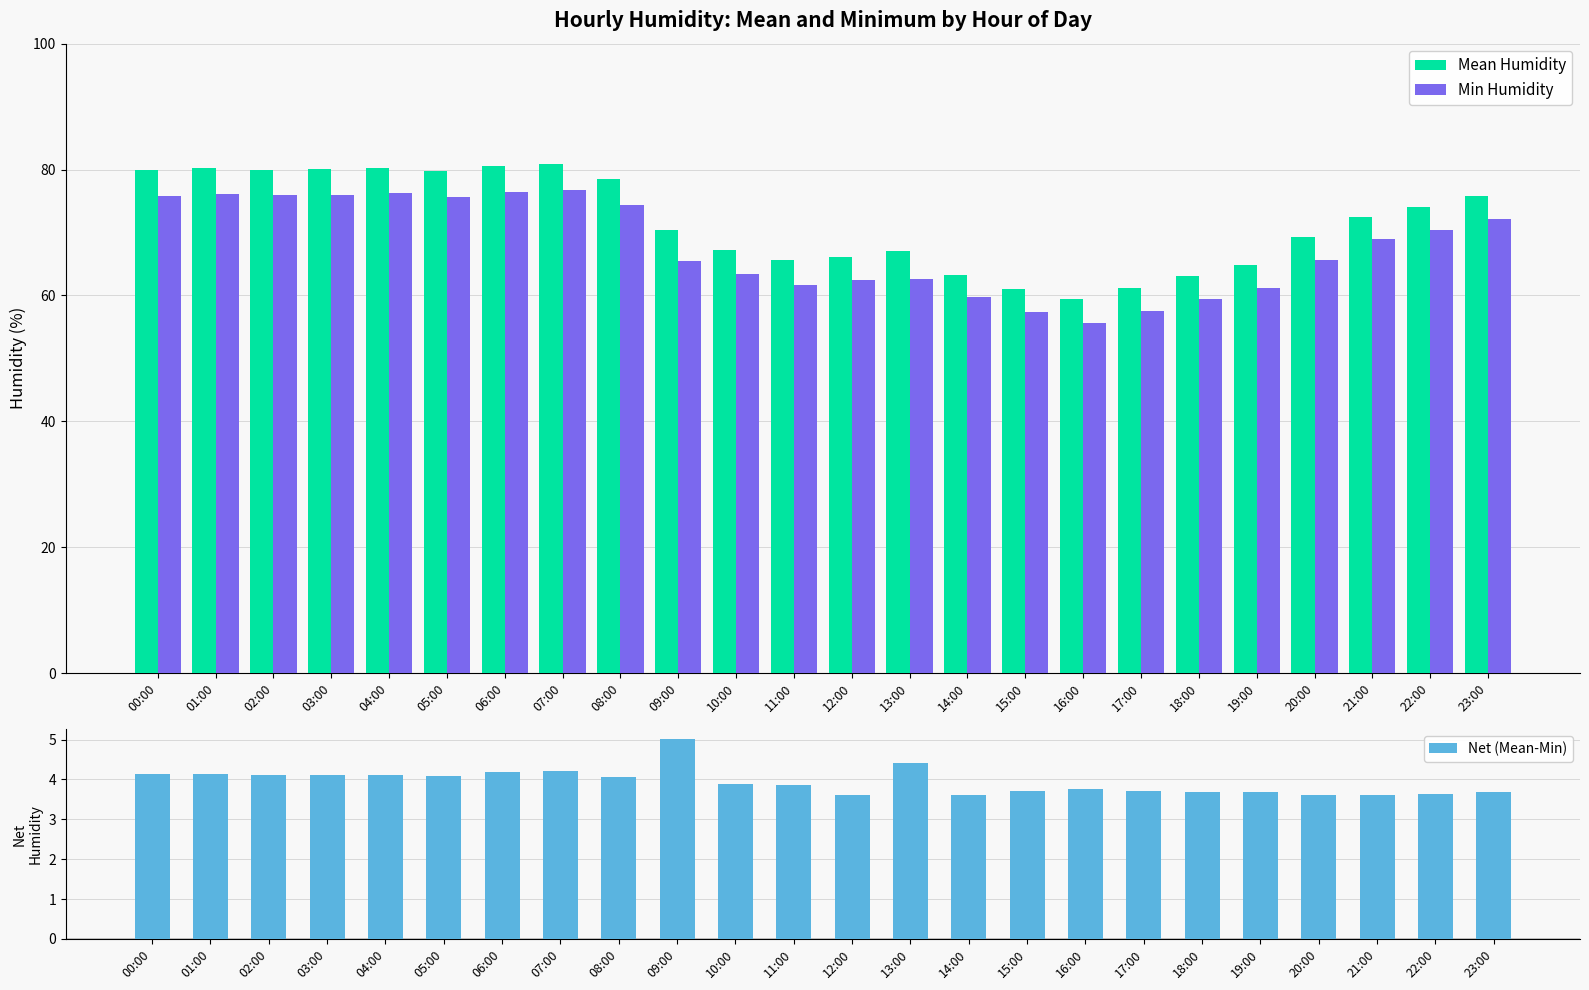

At 01:00, list the series in order from smallest to largest.

Net (Mean-Min), Min Humidity, Mean Humidity